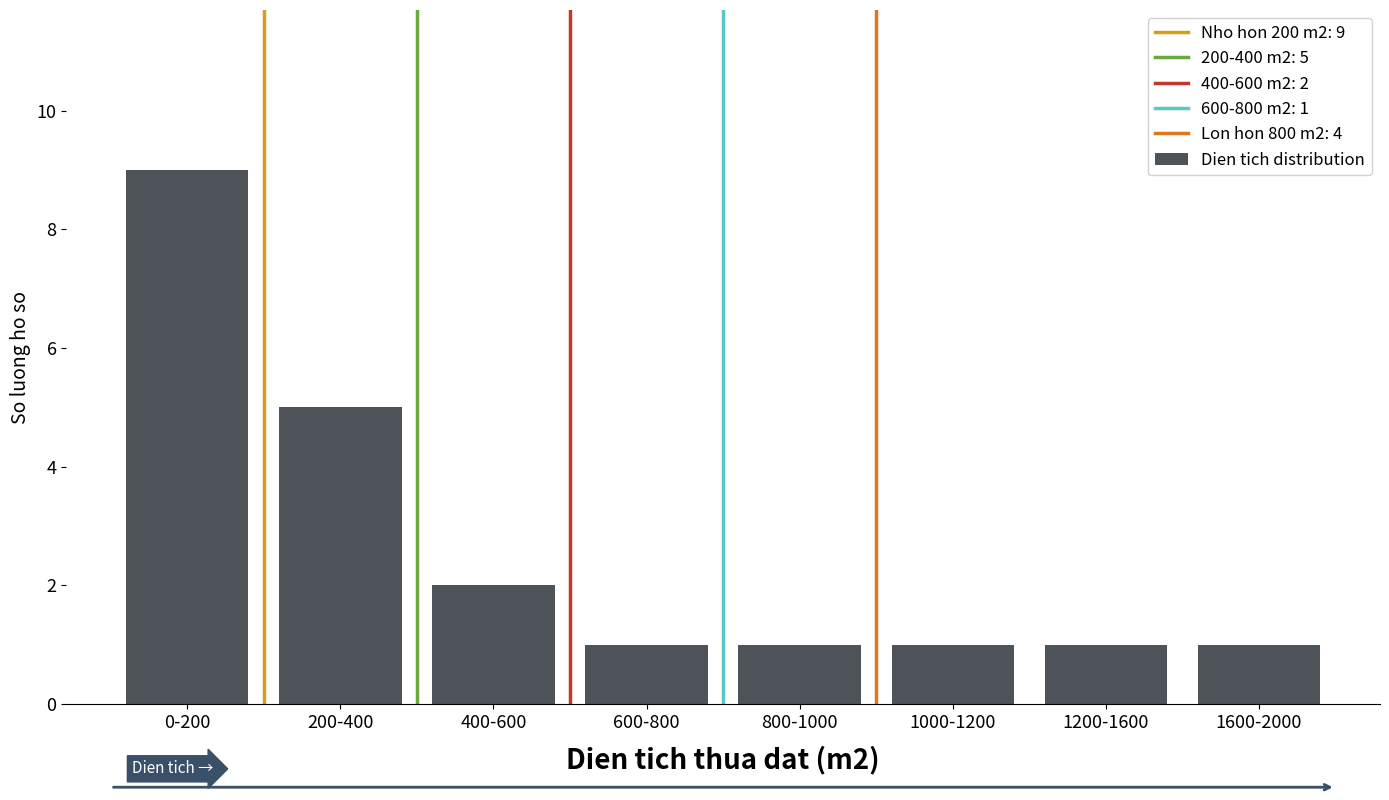

Reading right to left, extract all data points from this chart.

1600-2000=1	1200-1600=1	1000-1200=1	800-1000=1	600-800=1	400-600=2	200-400=5	0-200=9